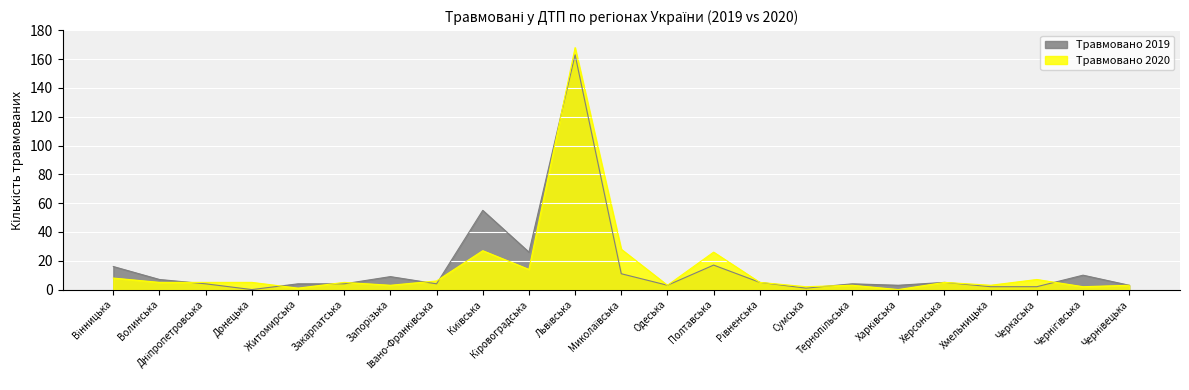

What is the difference between the second highest and minimum values in the Травмовано 2020 series?

28